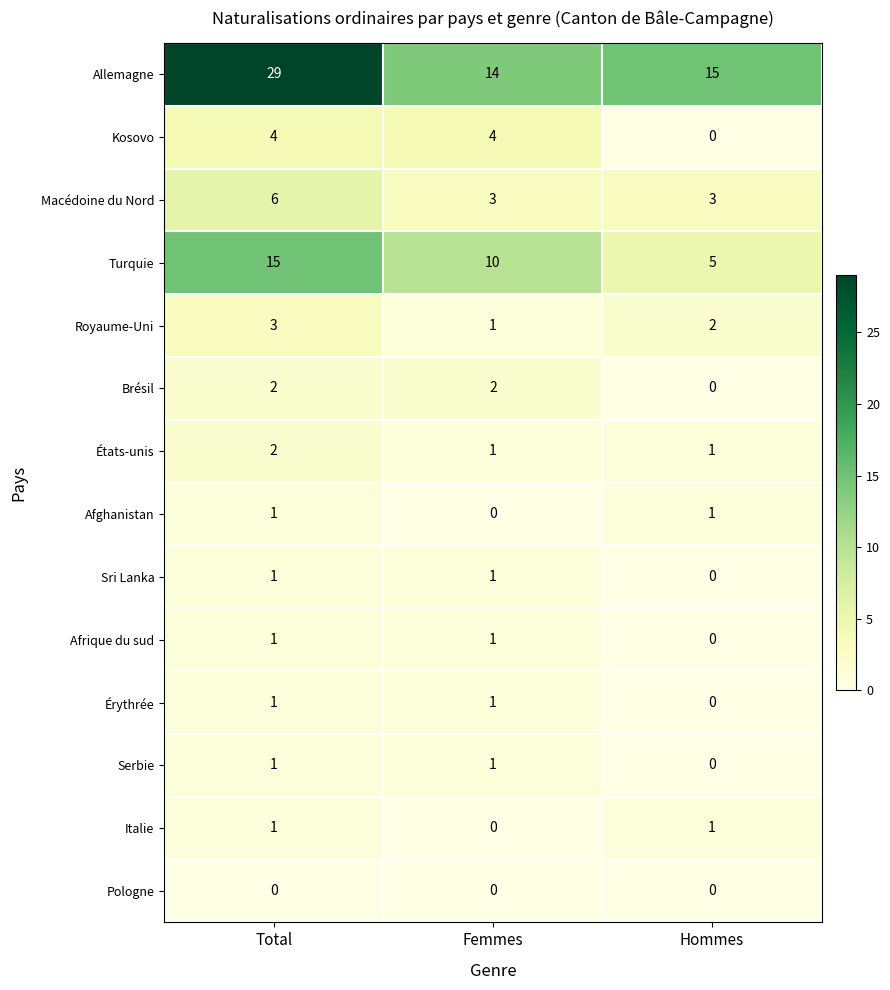

Which label corresponds to the largest value in the chart?

Total